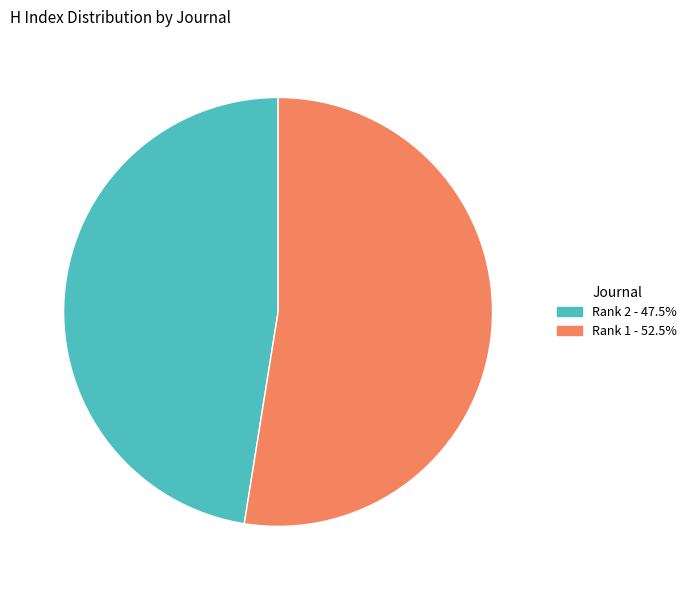

Is there any slice that represents more than half of the pie?

Yes